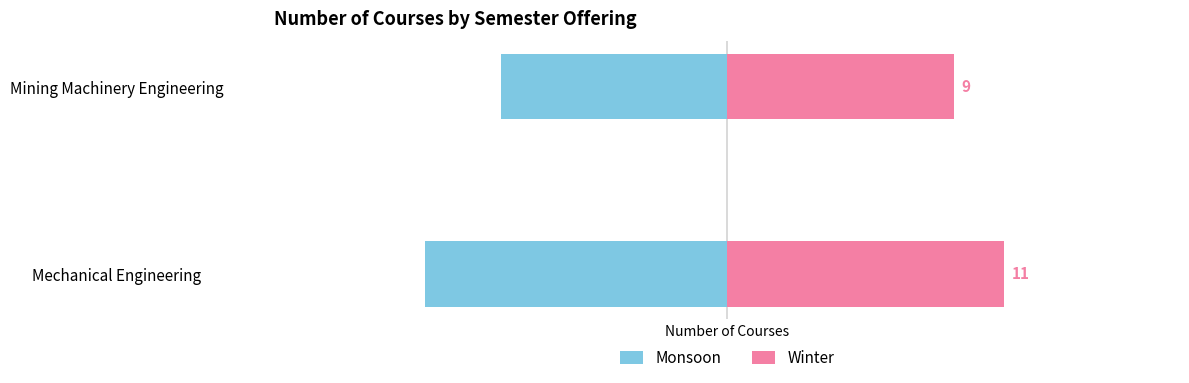

What is the difference between the maximum and minimum values in the Monsoon series?

3